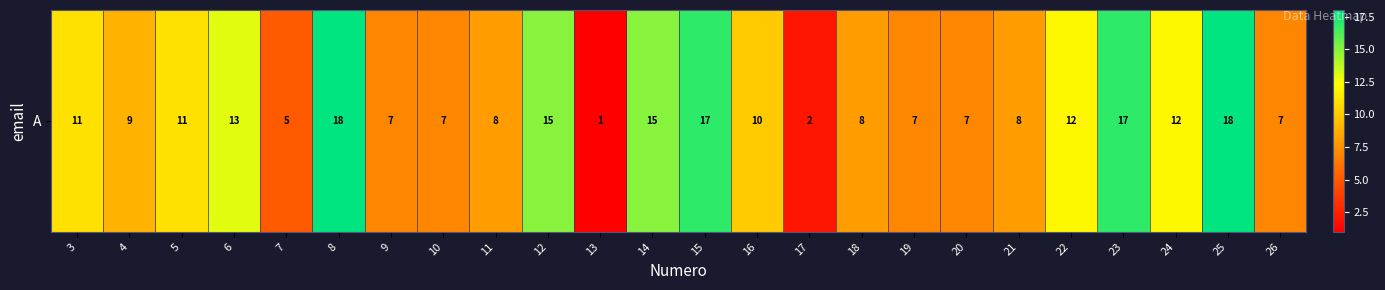

At which label does the data first exceed 10?

3